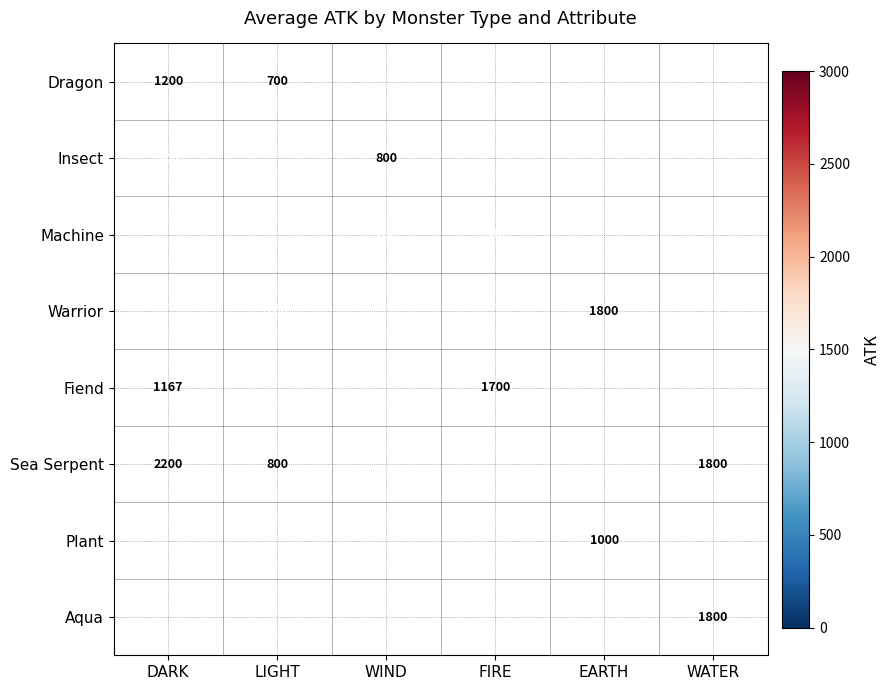

Which has a higher value, LIGHT or WIND?

WIND